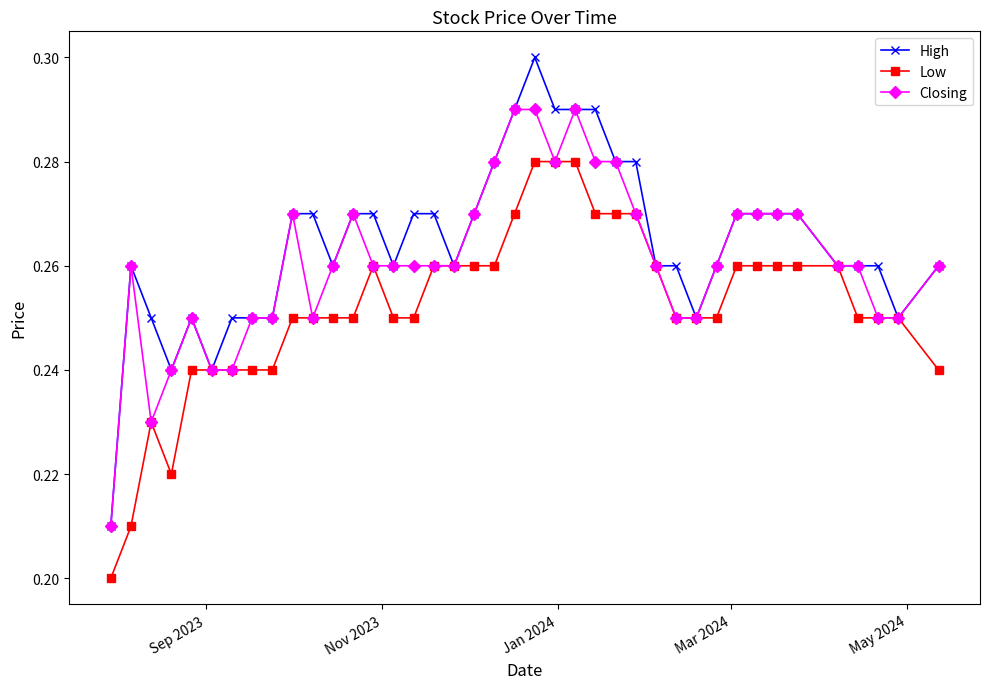

Which series has the largest range (max minus min)?

High